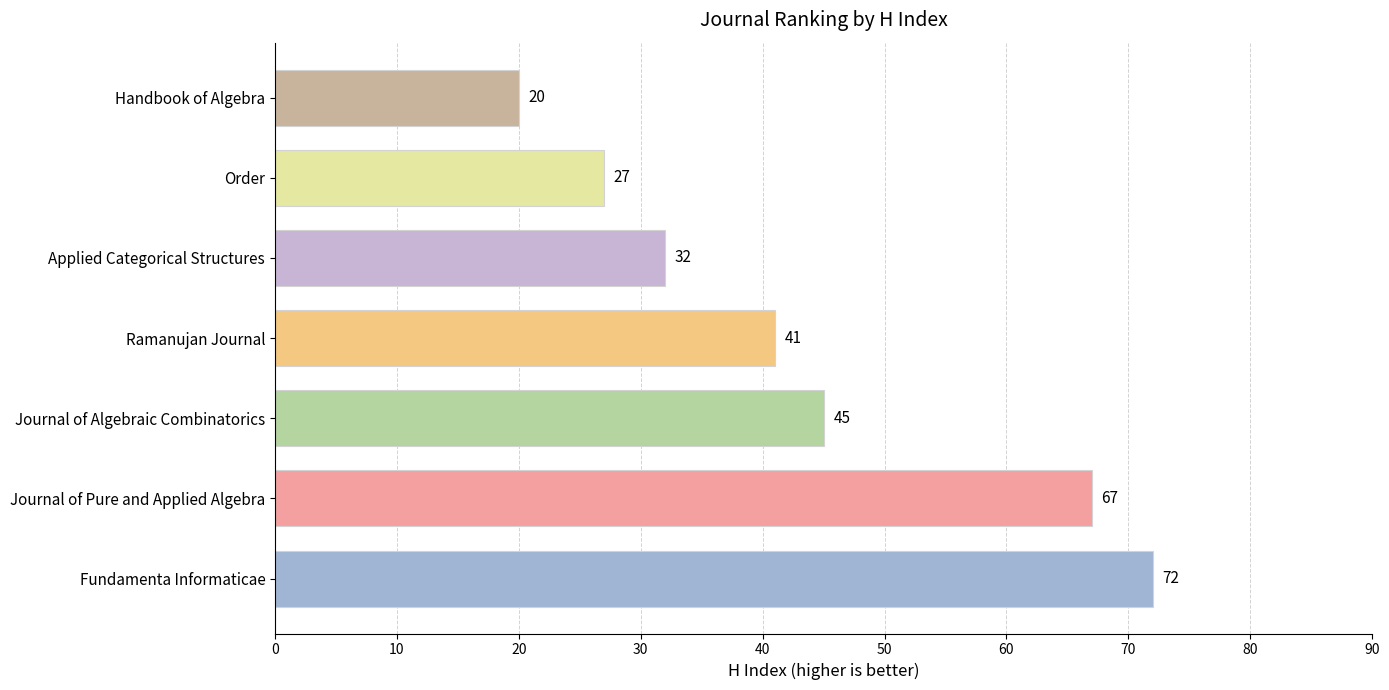

Reading top to bottom, list all the values displayed in this chart.

Handbook of Algebra=20	Order=27	Applied Categorical Structures=32	Ramanujan Journal=41	Journal of Algebraic Combinatorics=45	Journal of Pure and Applied Algebra=67	Fundamenta Informaticae=72